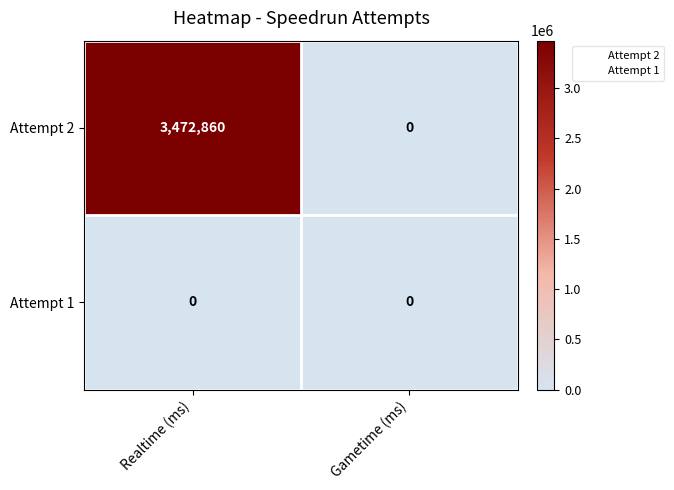

How many data points does each series have?

2